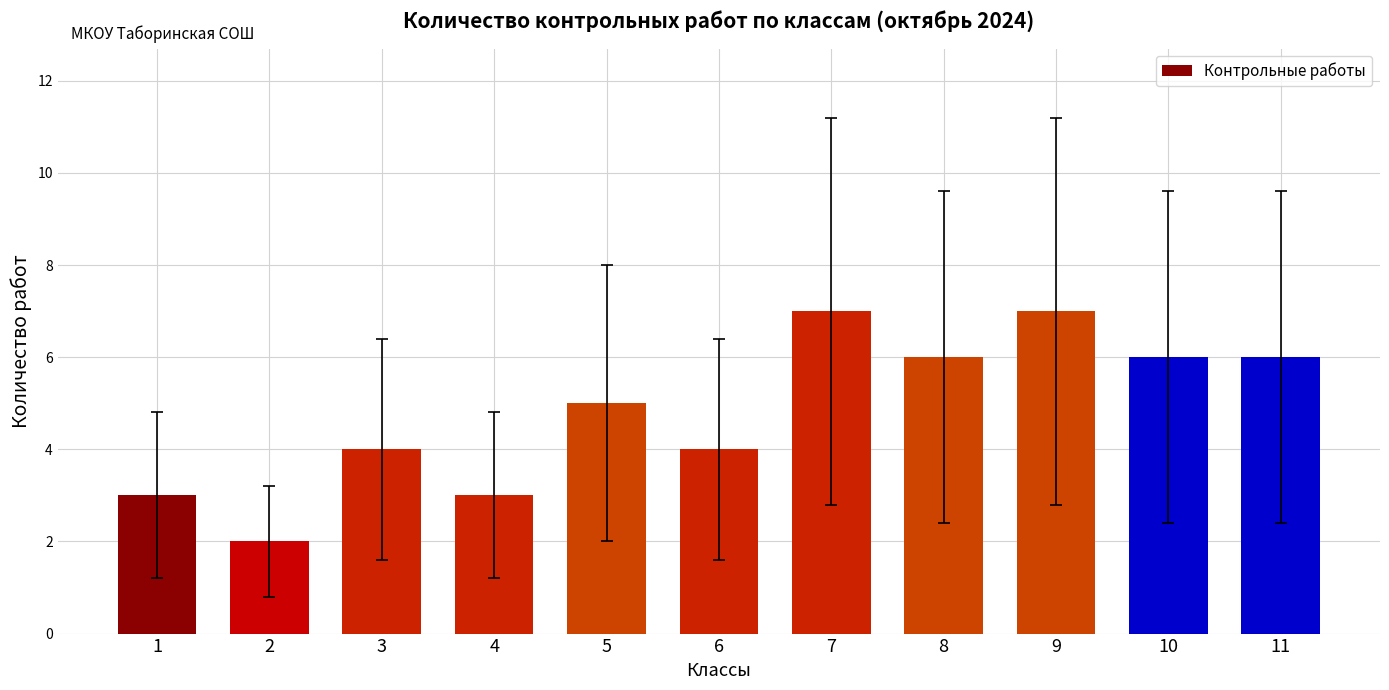

How many bars are there in total?

11